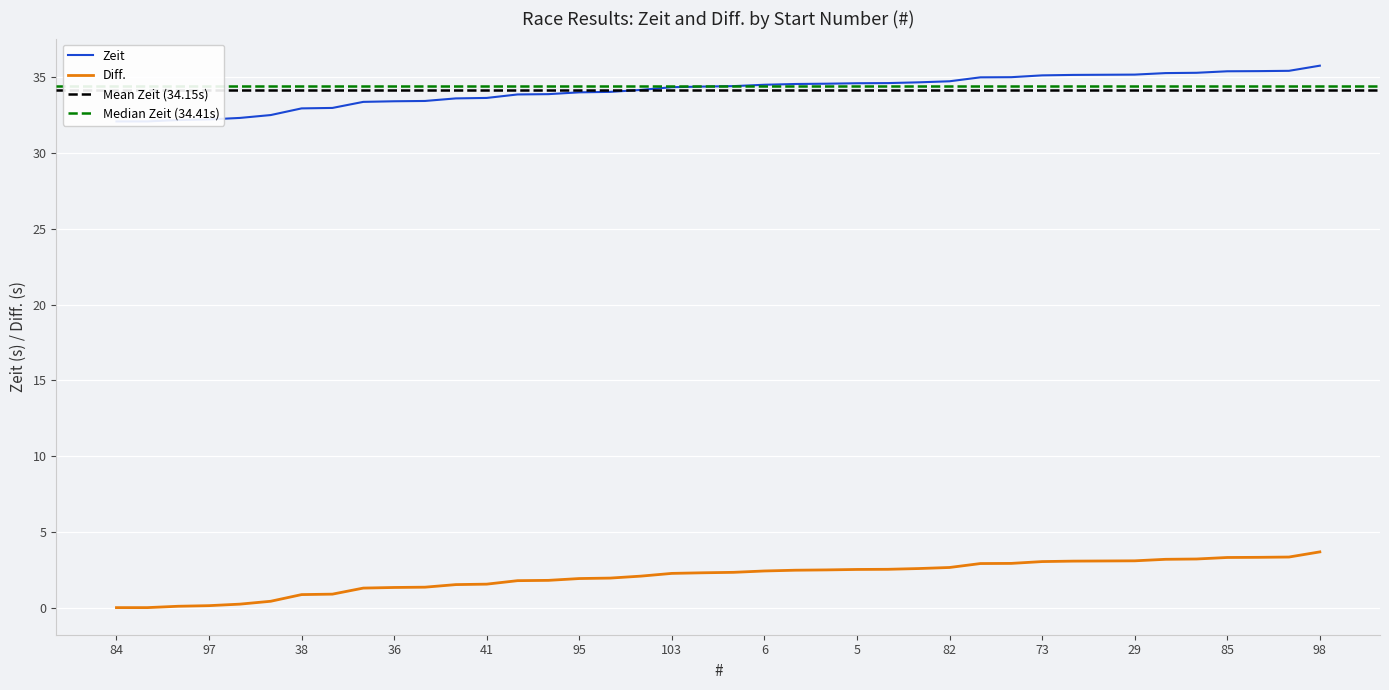

List the labels in order of Zeit value, smallest first.

84, 67, 35, 97, 61, 78, 38, 94, 12, 36, 42, 24, 41, 69, 9, 95, 96, 34, 103, 45, 65, 6, 46, 90, 5, 66, 79, 82, 48, 49, 73, 74, 32, 29, 58, 17, 85, 37, 44, 98